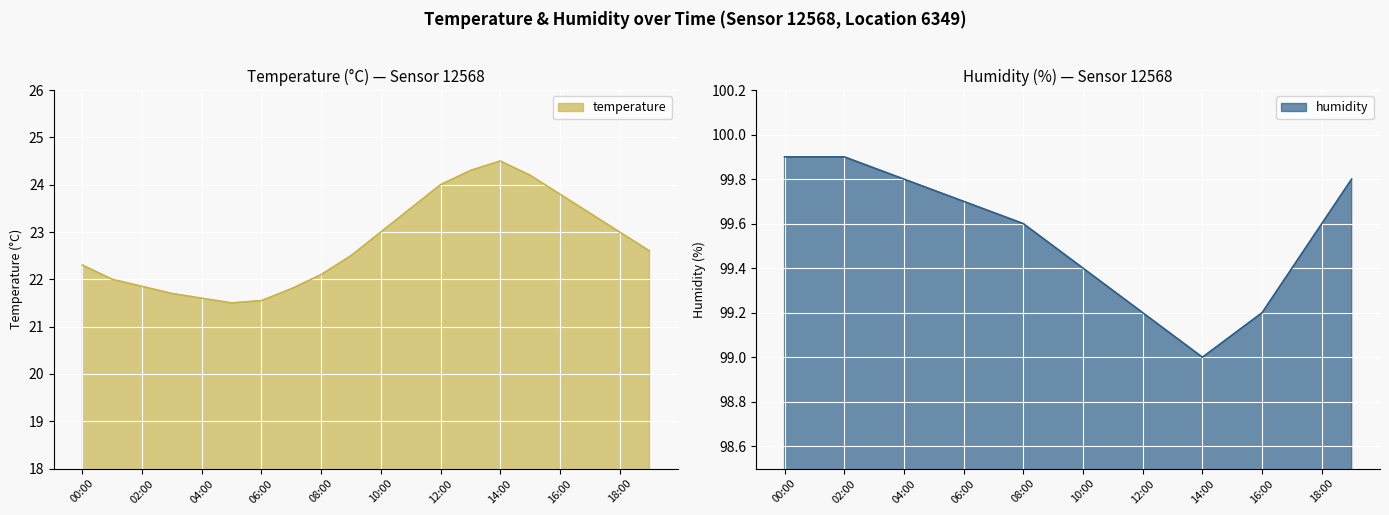

What are all the series names shown in the legend?

temperature, humidity